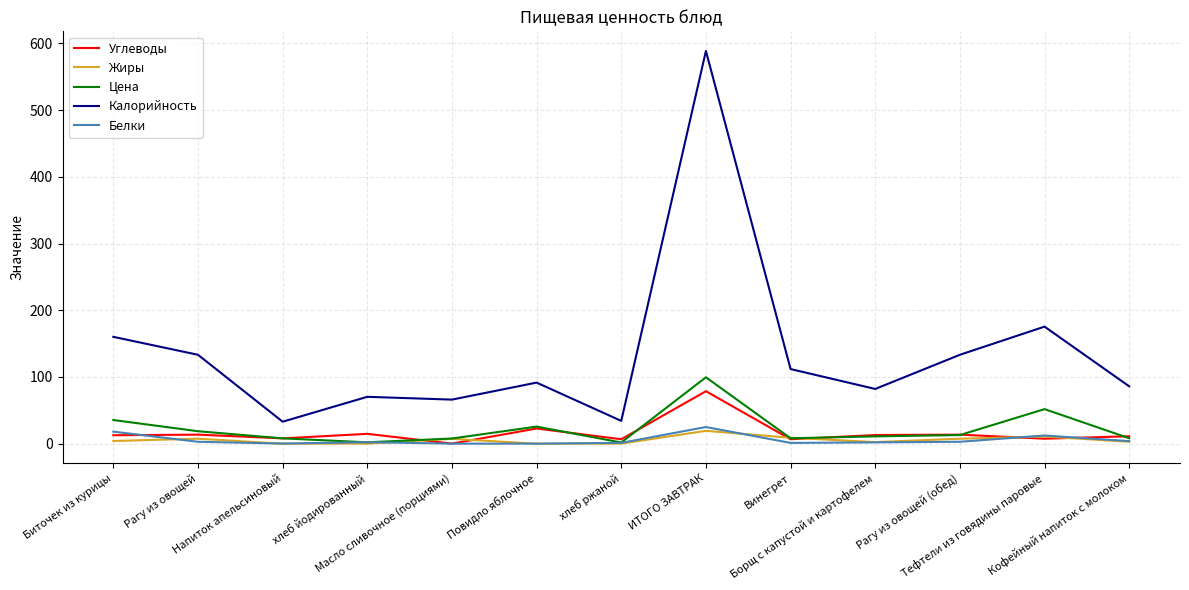

True or false: Калорийность and Цена cross at least once.

False